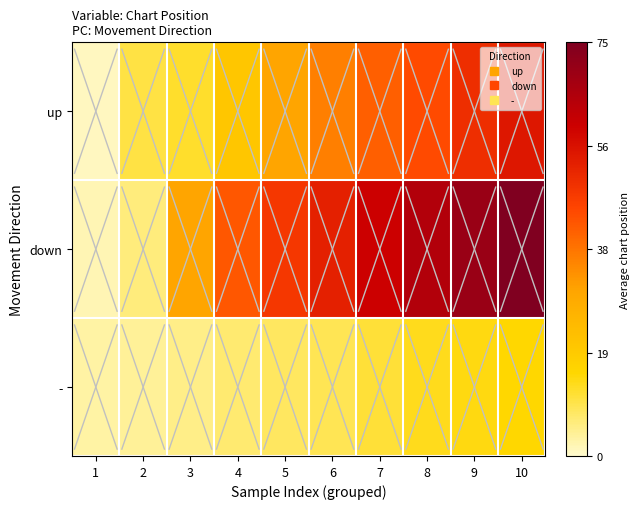

What is the smallest value displayed?

1